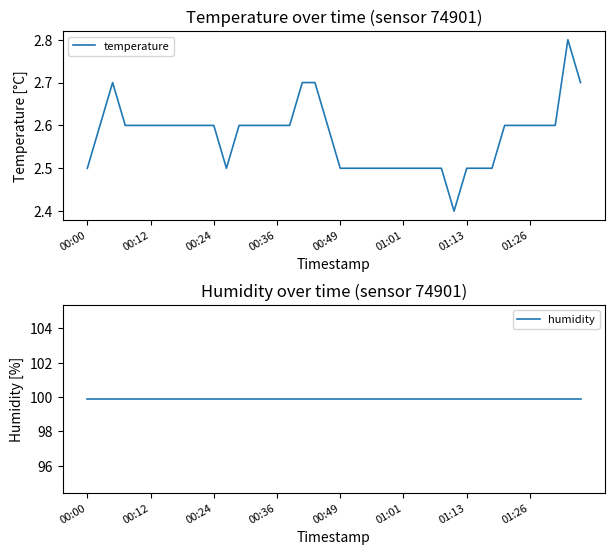

Does the chart have visible grid lines?

No